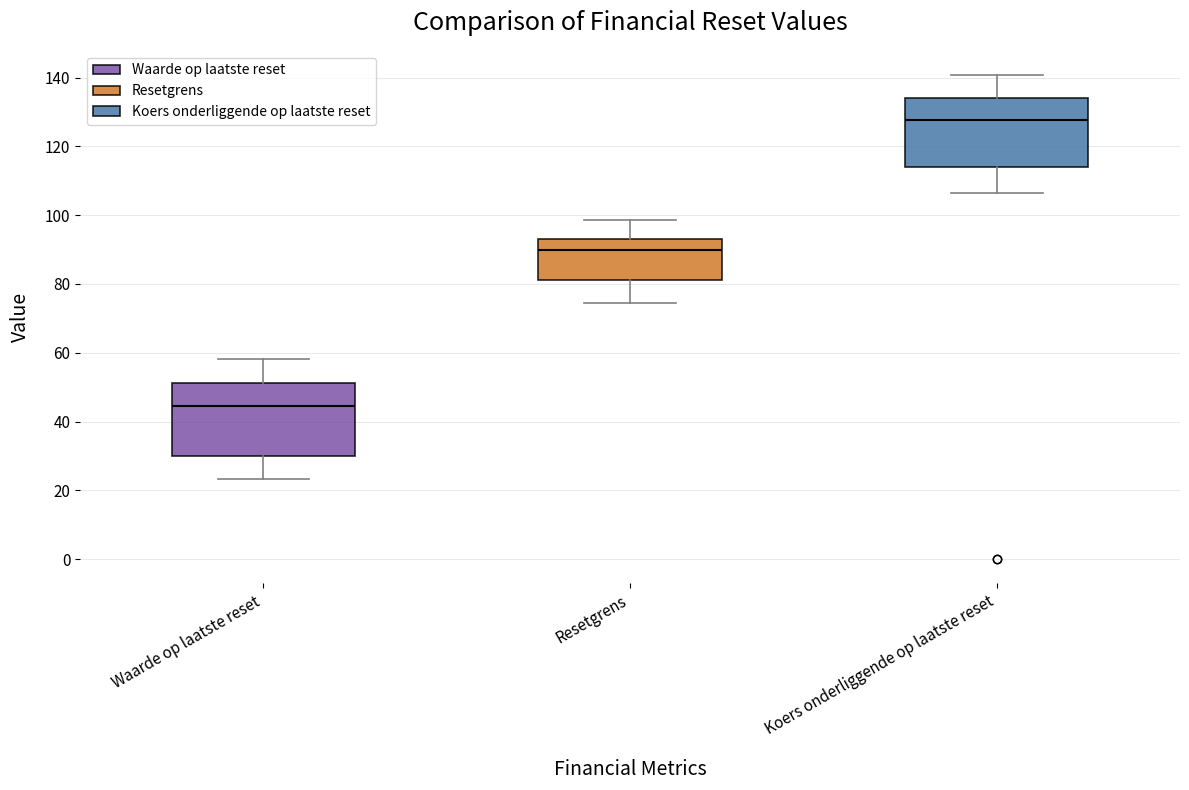

Which box's median line is the highest?

Koers onderliggende op laatste reset